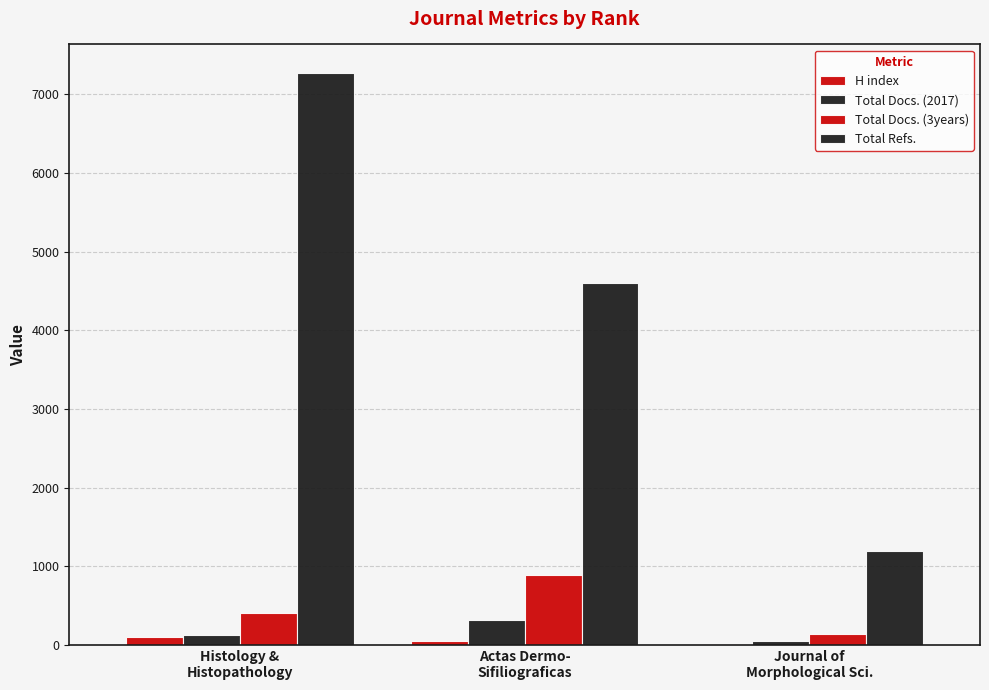

At how many categories does at least one series exceed 6556?

1